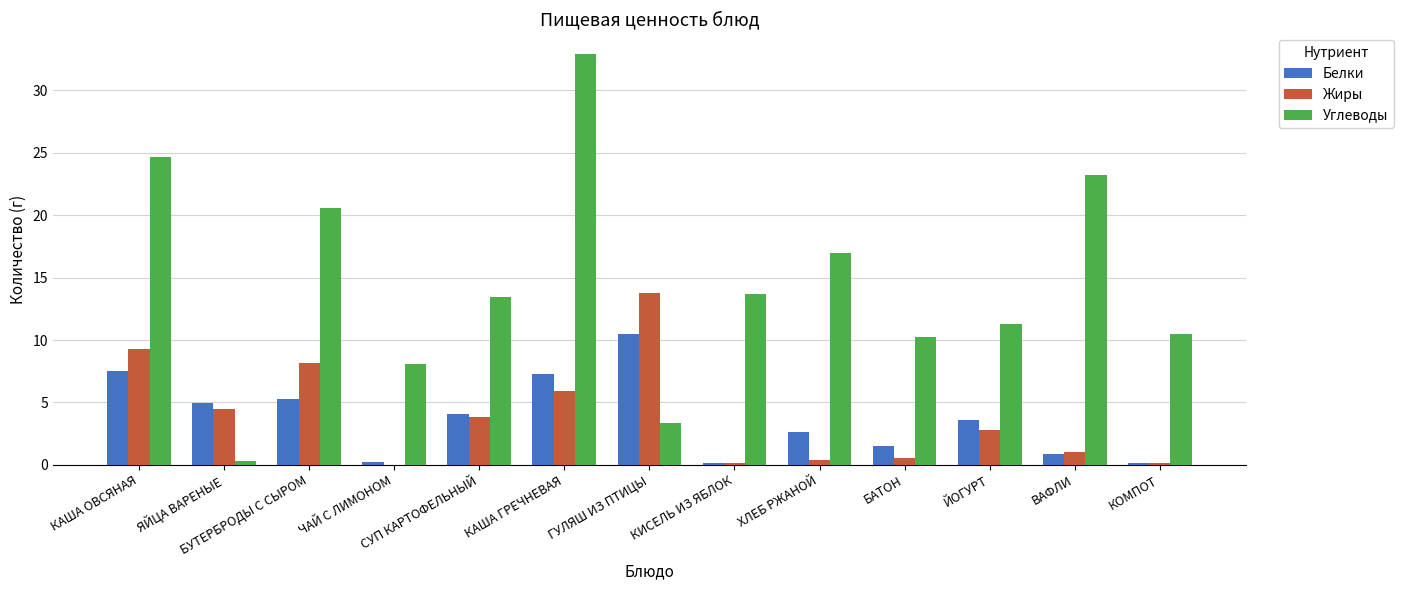

Where does the Углеводы series first go above 13?

КАША ОВСЯНАЯ